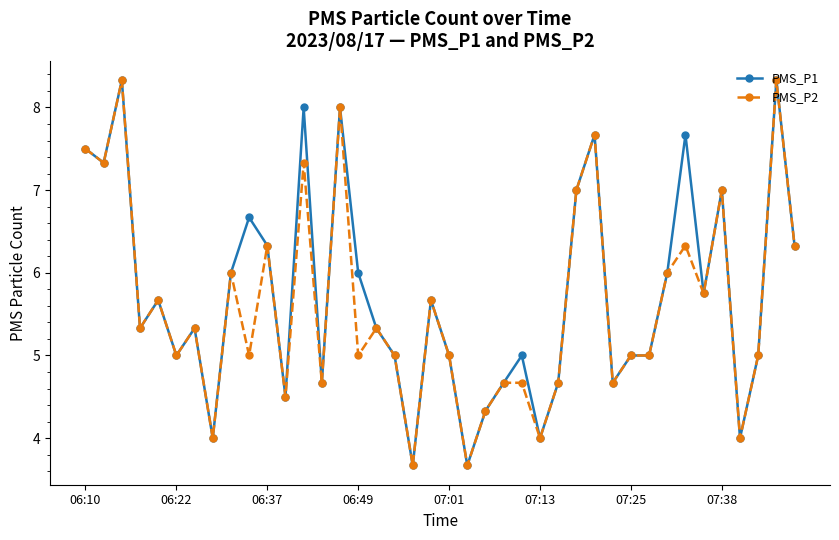

True or false: PMS_P1 has more than 2 interior local peaks.

True